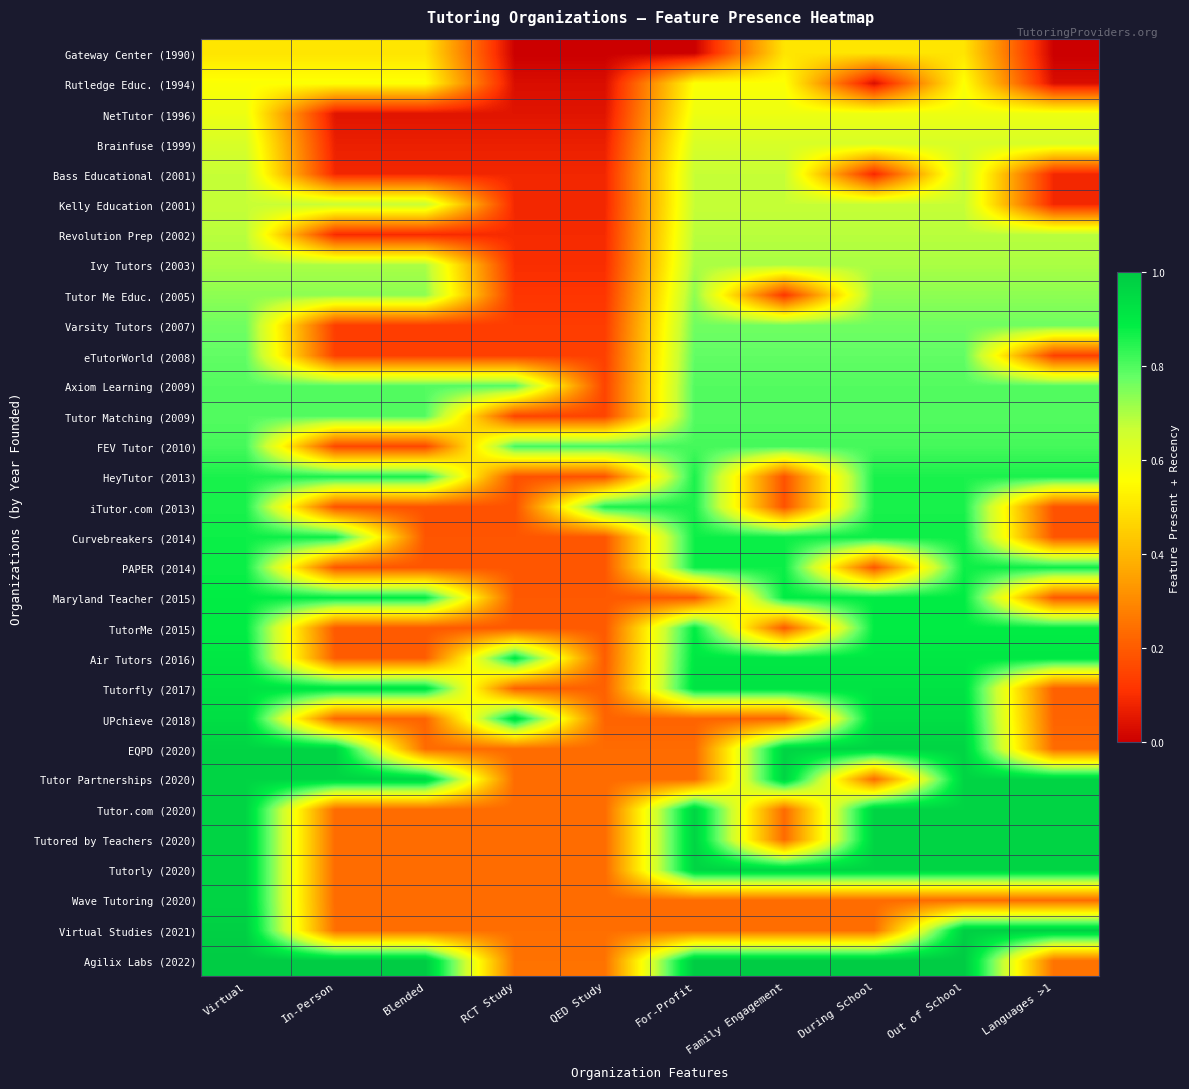

List the series in order of their peak value, highest first.

Agilix Labs (2022), Virtual Studies (2021), EQPD (2020), Tutor Partnerships (2020), Tutor.com (2020), Tutored by Teachers (2020), Tutorly (2020), Wave Tutoring (2020), UPchieve (2018), Tutorfly (2017), Air Tutors (2016), Maryland Teacher (2015), TutorMe (2015), Curvebreakers (2014), PAPER (2014), HeyTutor (2013), iTutor.com (2013), FEV Tutor (2010), Axiom Learning (2009), Tutor Matching (2009), eTutorWorld (2008), Varsity Tutors (2007), Tutor Me Educ. (2005), Ivy Tutors (2003), Revolution Prep (2002), Bass Educational (2001), Kelly Education (2001), Brainfuse (1999), NetTutor (1996), Rutledge Educ. (1994), Gateway Center (1990)